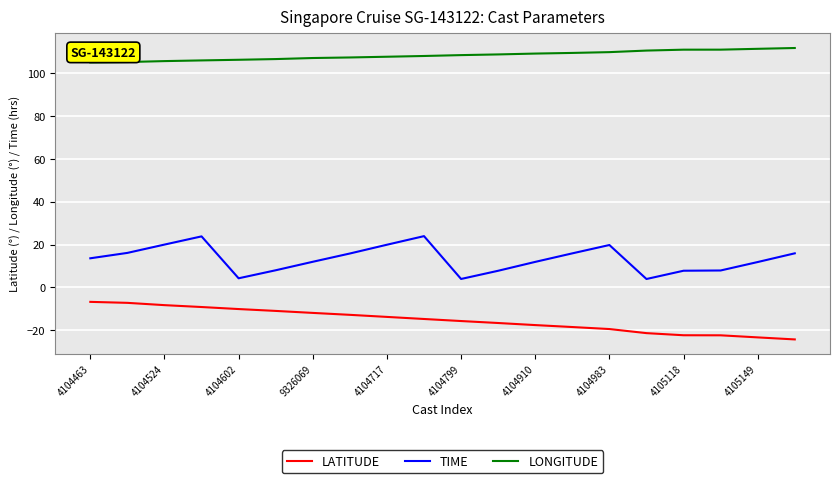

True or false: LATITUDE and TIME cross at least once.

False